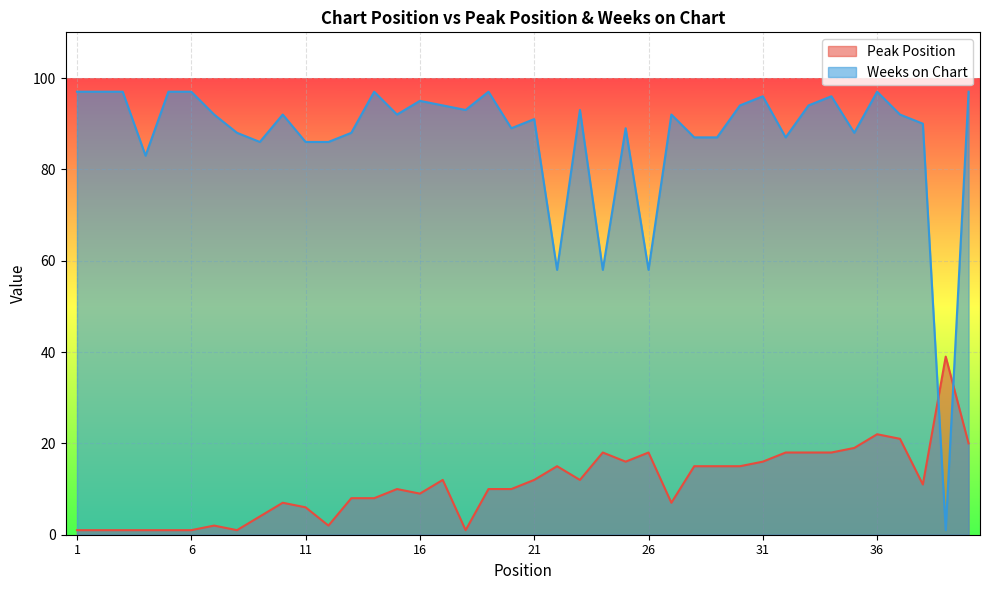

True or false: Weeks on Chart has more than 1 interior local peaks.

True